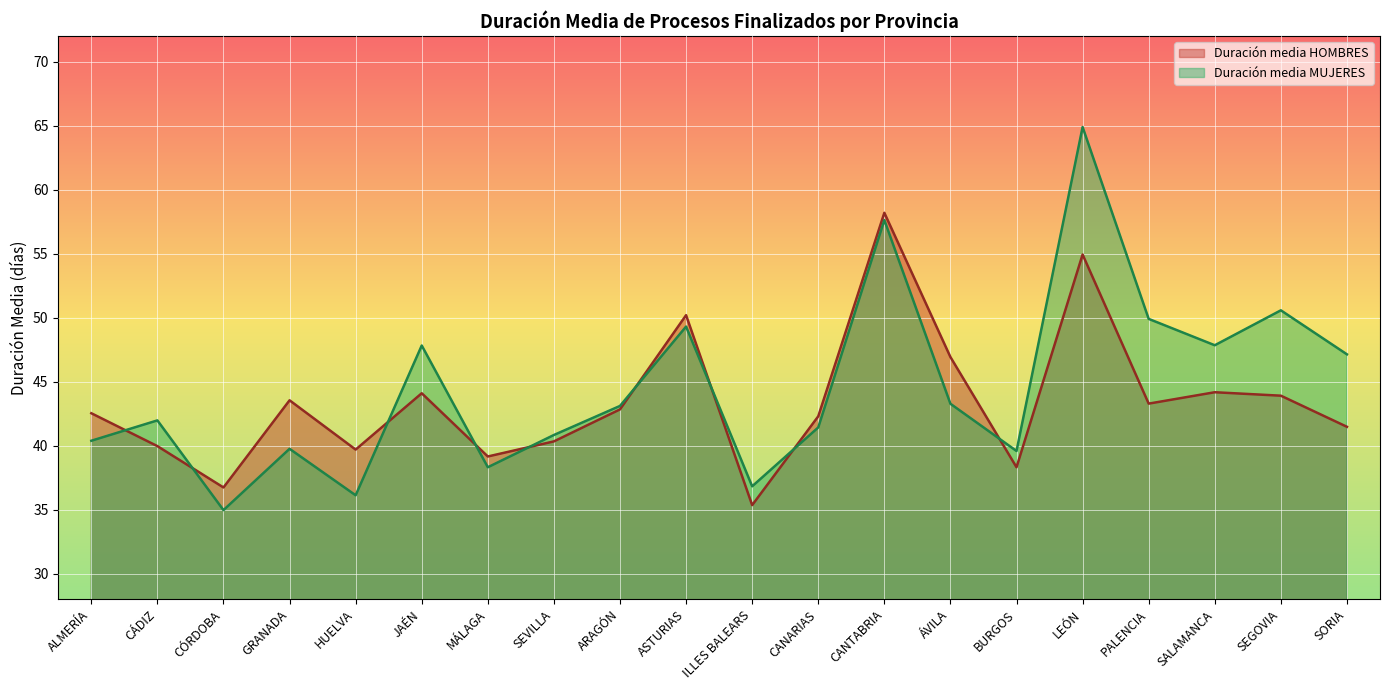

What are all the series names shown in the legend?

Duración media HOMBRES, Duración media MUJERES